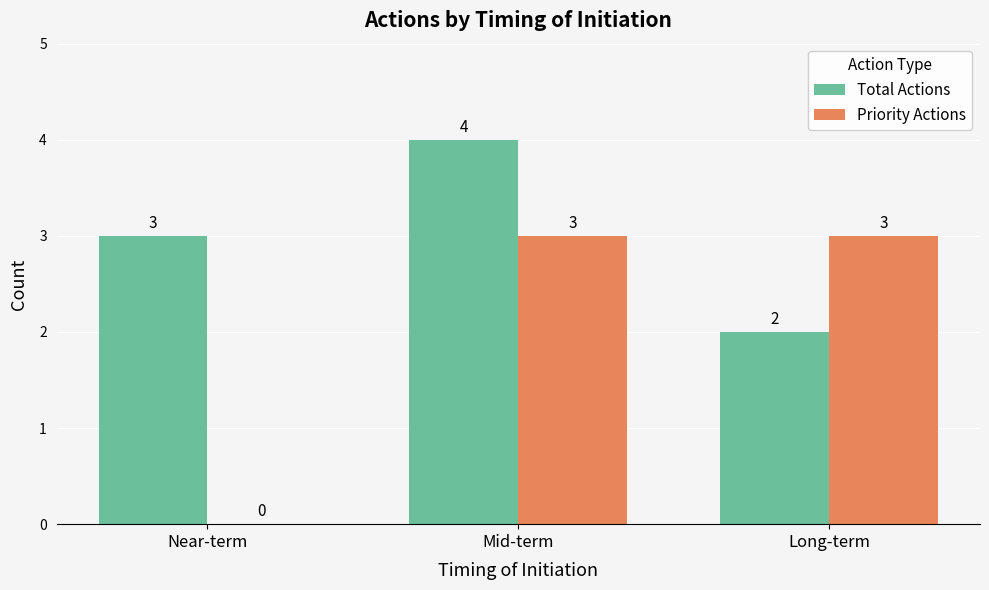

Reading left to right, what are all the values shown in this chart?

Total Actions: 3	4	2
Priority Actions: 0	3	3